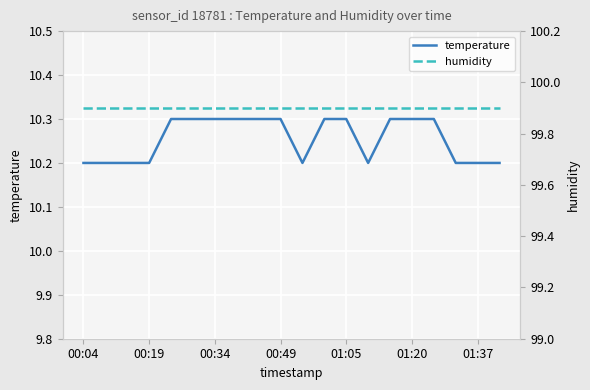

What is the lowest value of the temperature series?

10.2